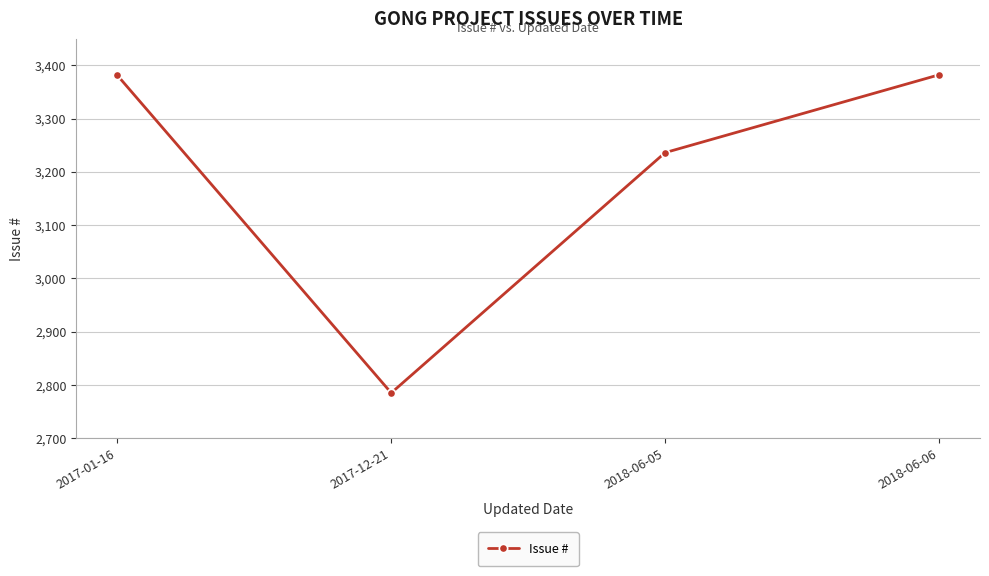

True or false: the data shows 2785 at 2017-12-21.

True